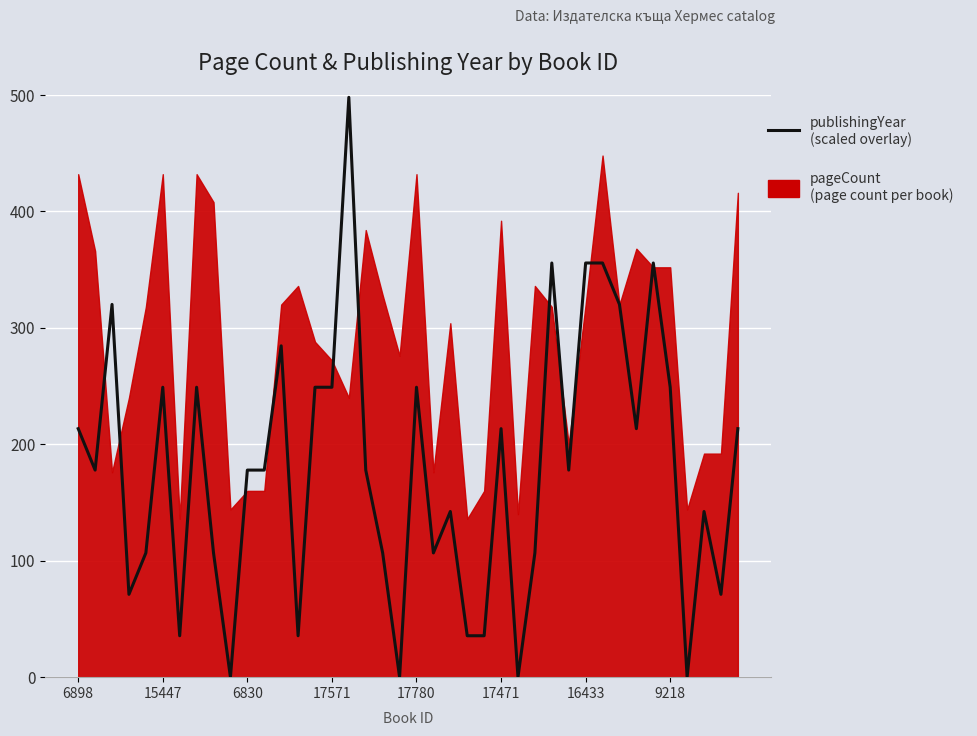

Which category has the highest value across all series?

16